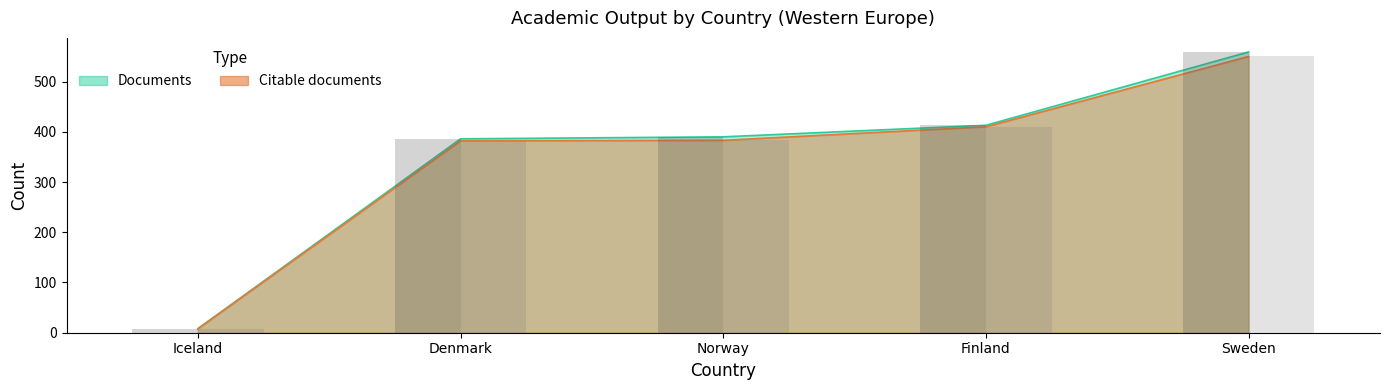

Which series has the largest range (max minus min)?

Documents